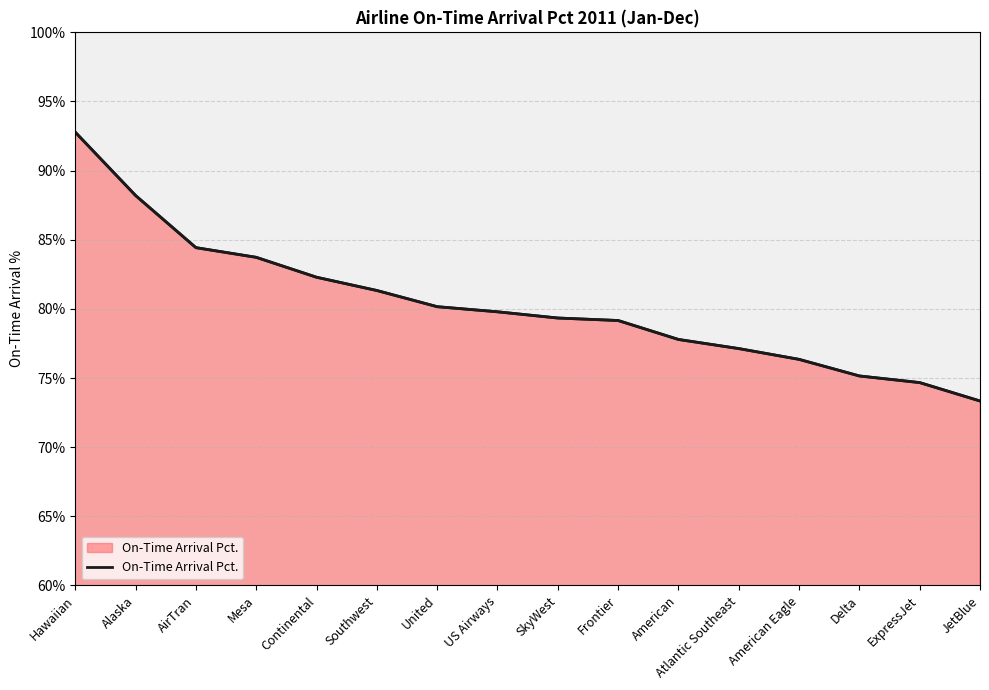

What position from the right is American?

6